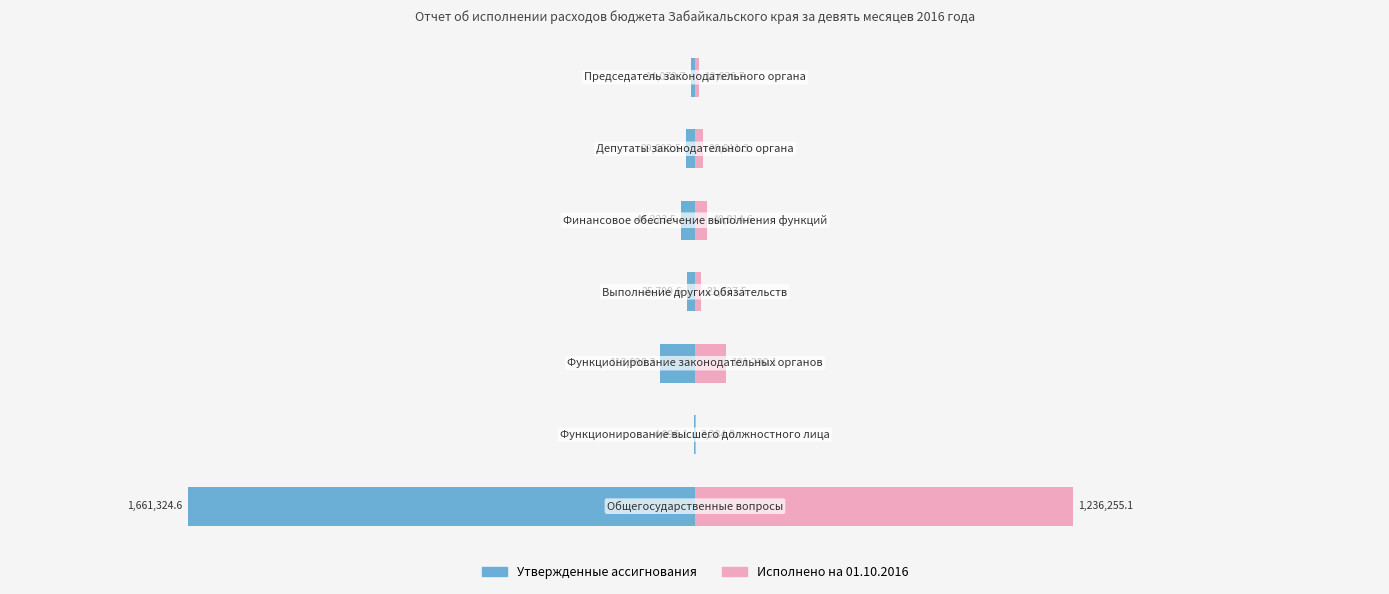

True or false: Утвержденные ассигнования has a value of -14072.7 at 0.5.

True